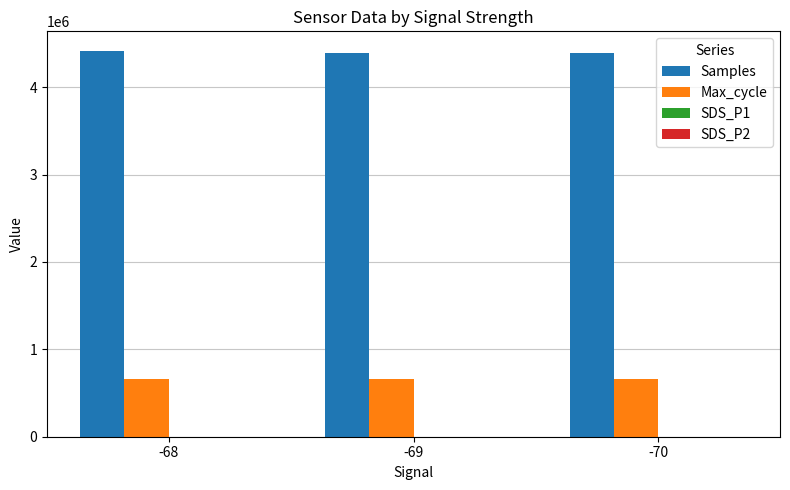

What is the average value of the Max_cycle series?

656160.7